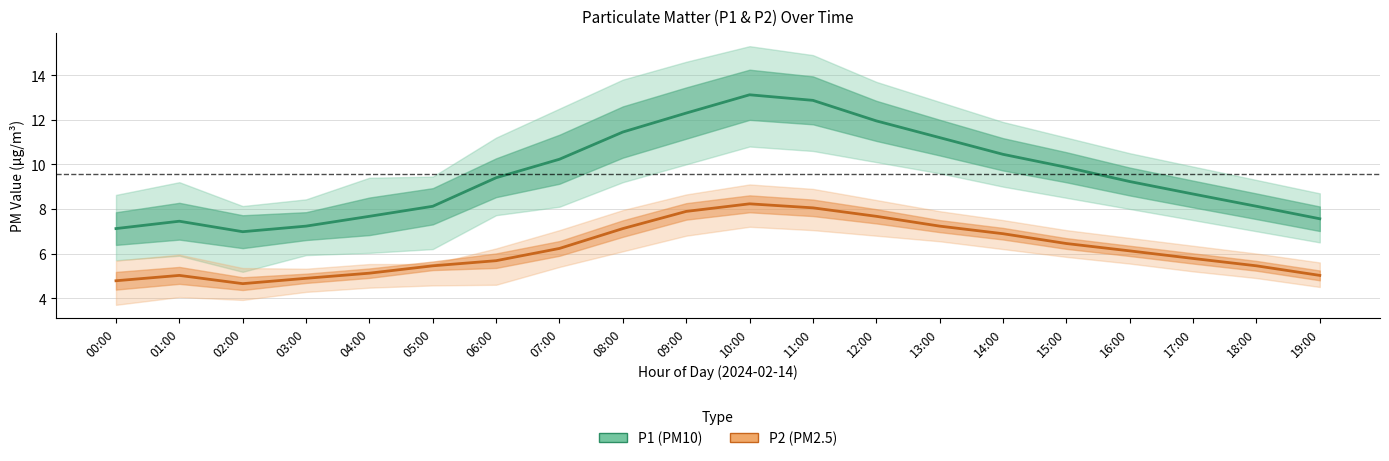

What is the difference between the maximum and second lowest values in the P1 (PM10) series?

6.0